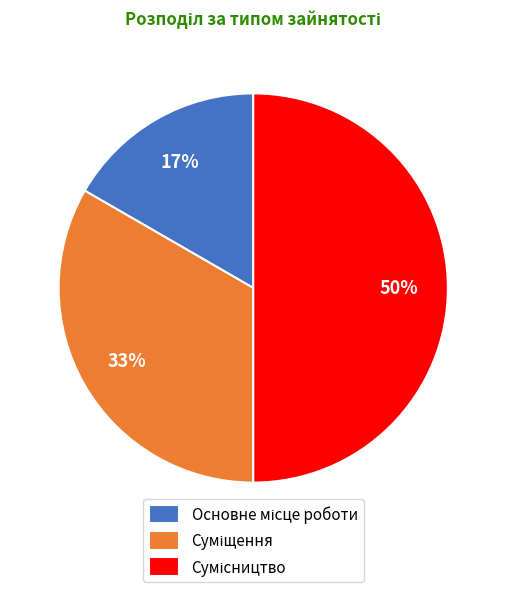

To the nearest percent, what is the difference between the largest and smallest slice percentages?

33%